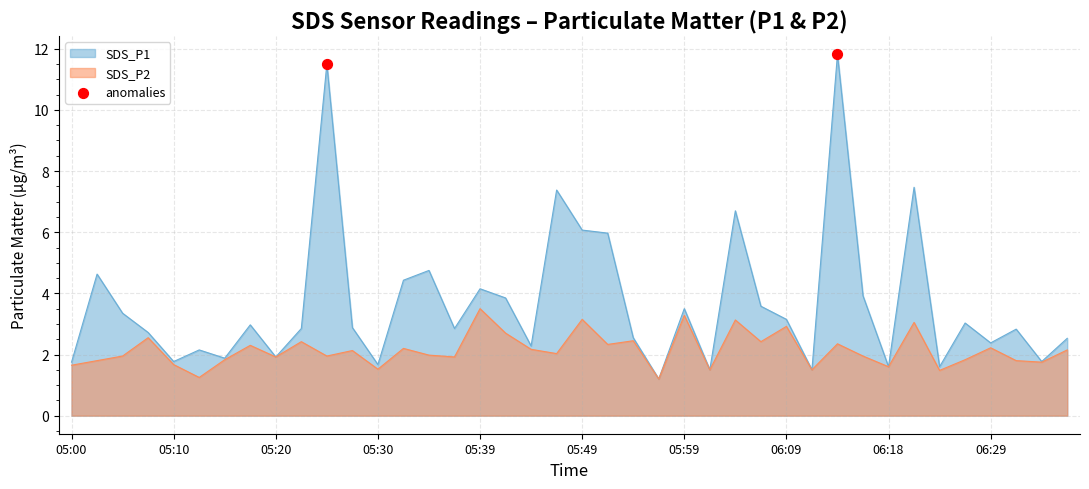

Which series has the widest spread of values?

SDS_P1